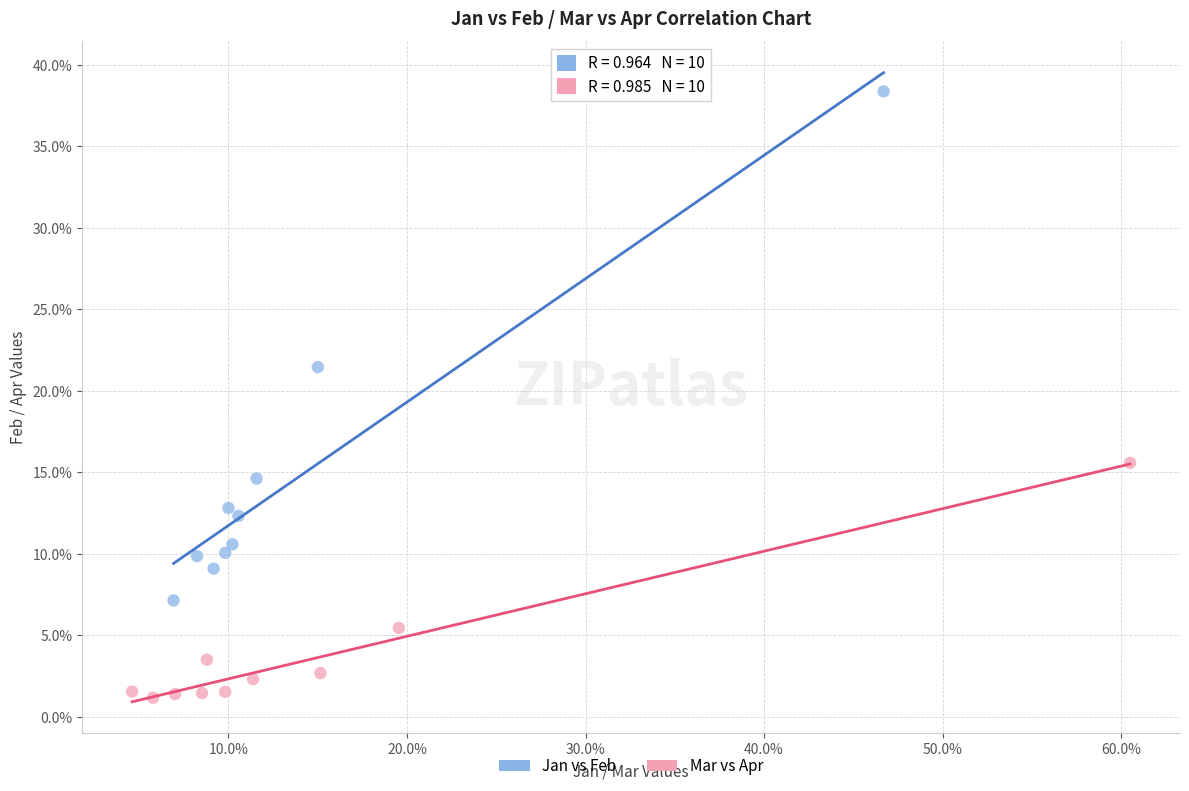

Which series reaches the maximum Y coordinate?

Jan vs Feb